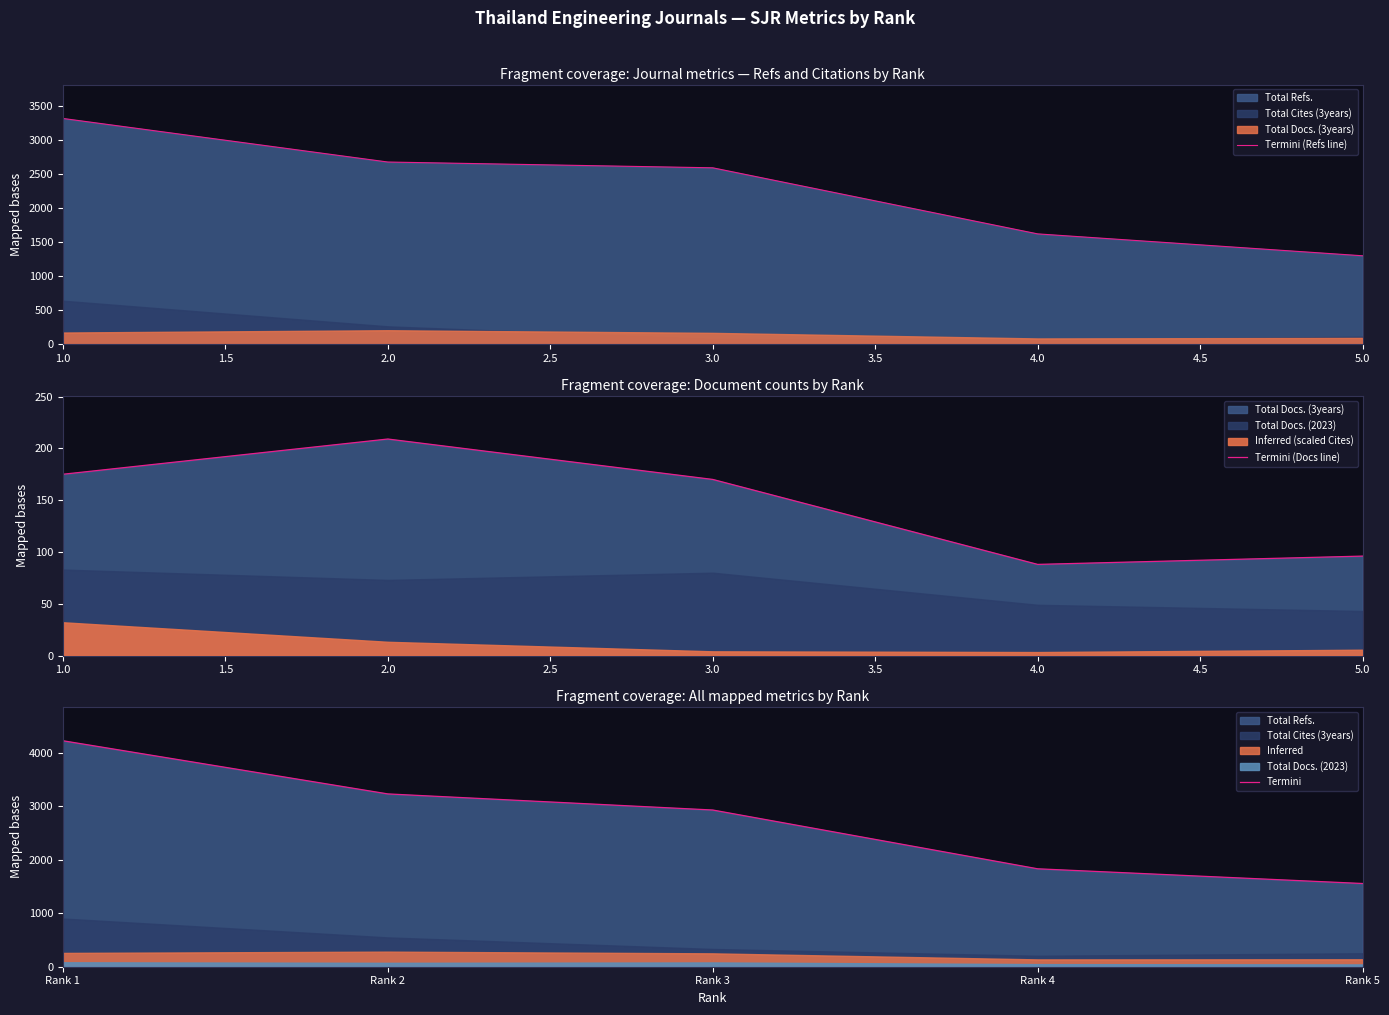

What is the maximum value for Termini (Refs line)?

3324